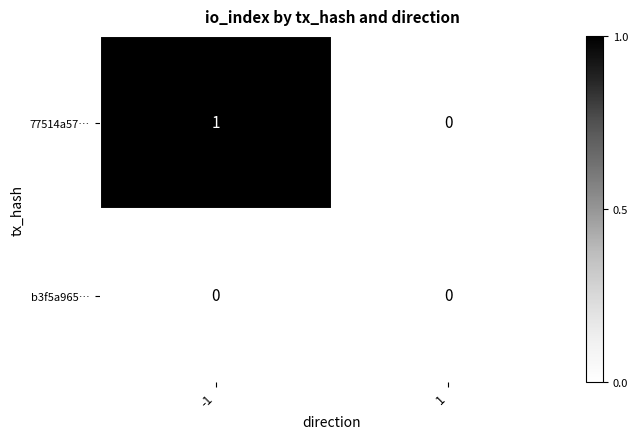

At which category is the sum across all series the highest?

-1